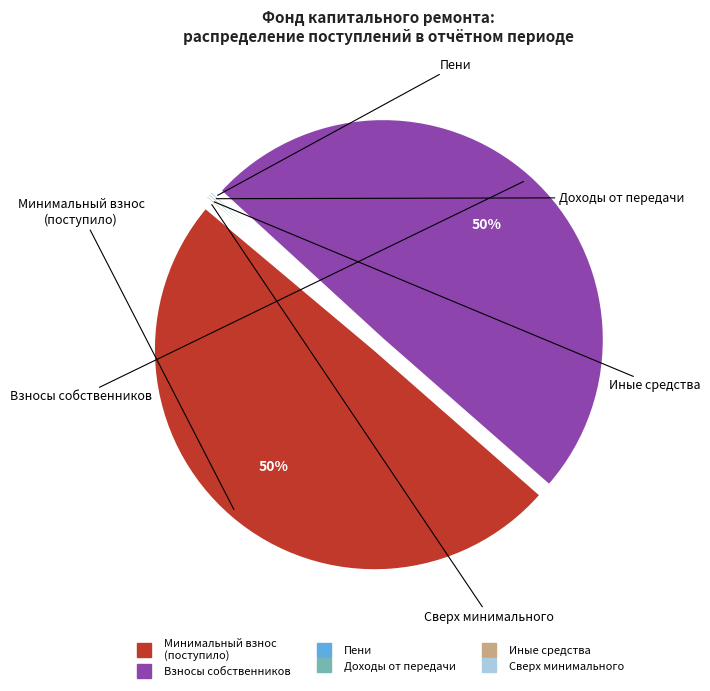

True or false: иных средств accounts for 0% of the total.

True